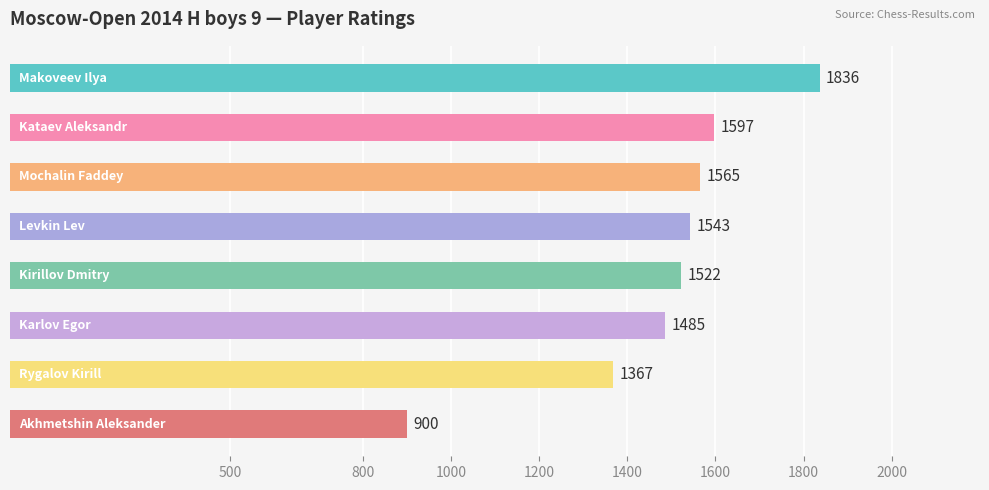

What is the value of the 3rd bar from the top?

1565